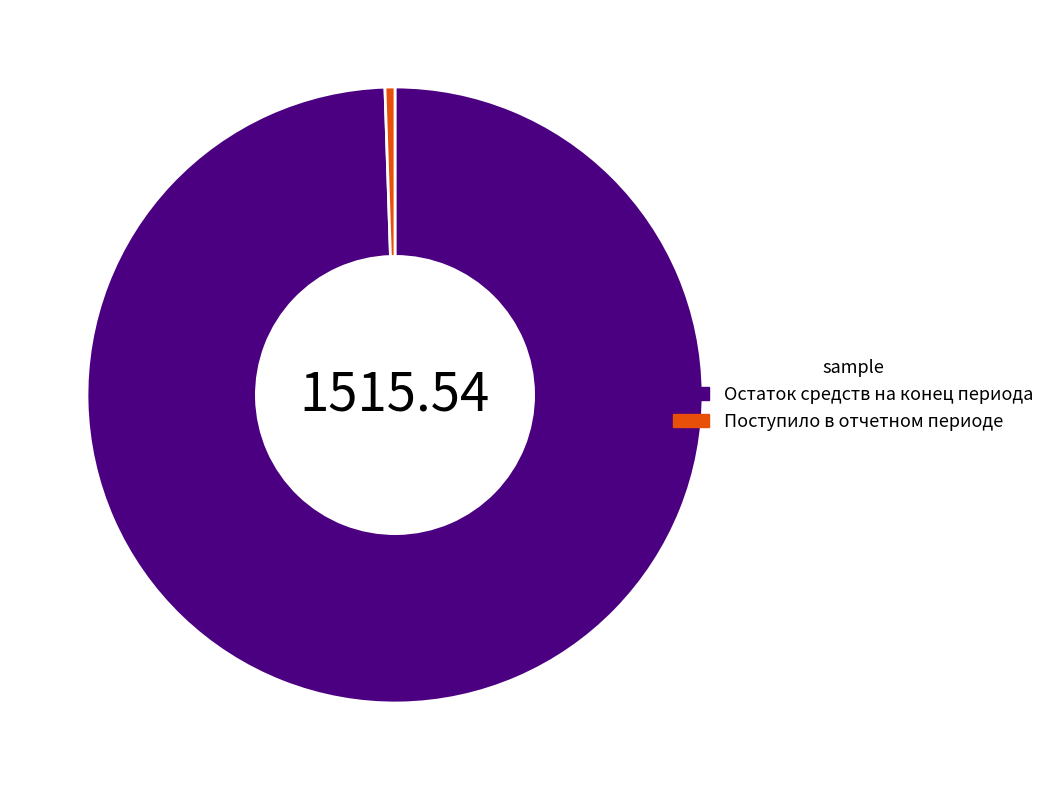

Which category accounts for the majority?

Остаток средств на конец периода